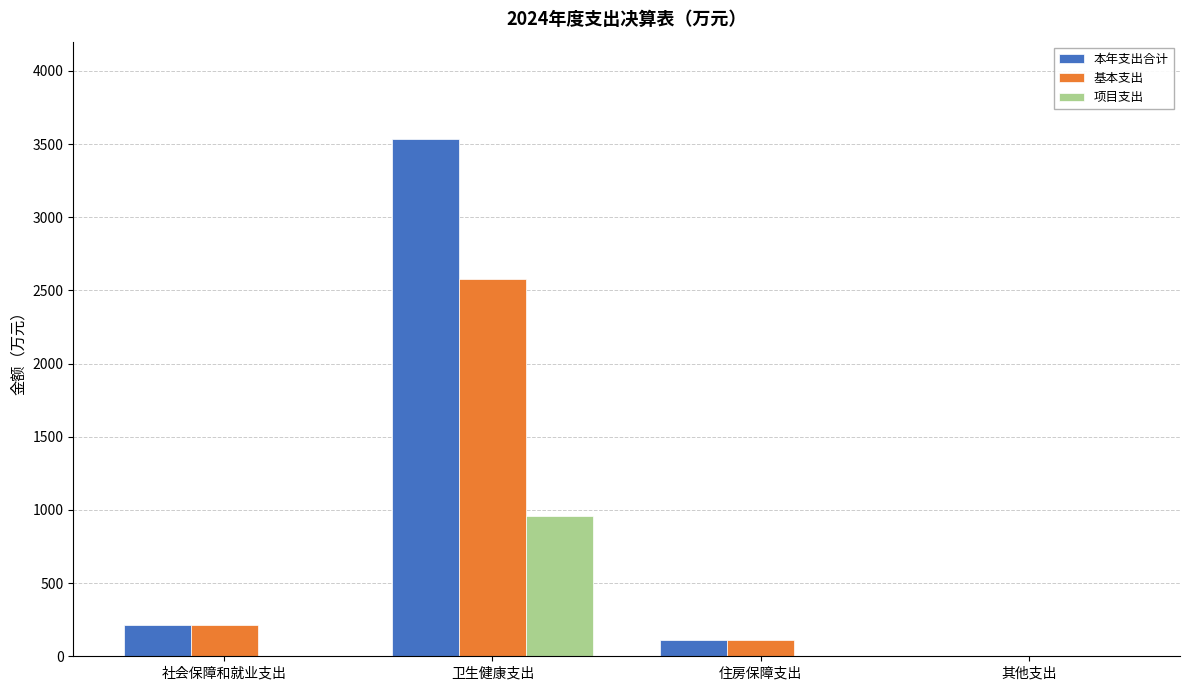

What is the total value across all series at 卫生健康支出?

7072.0